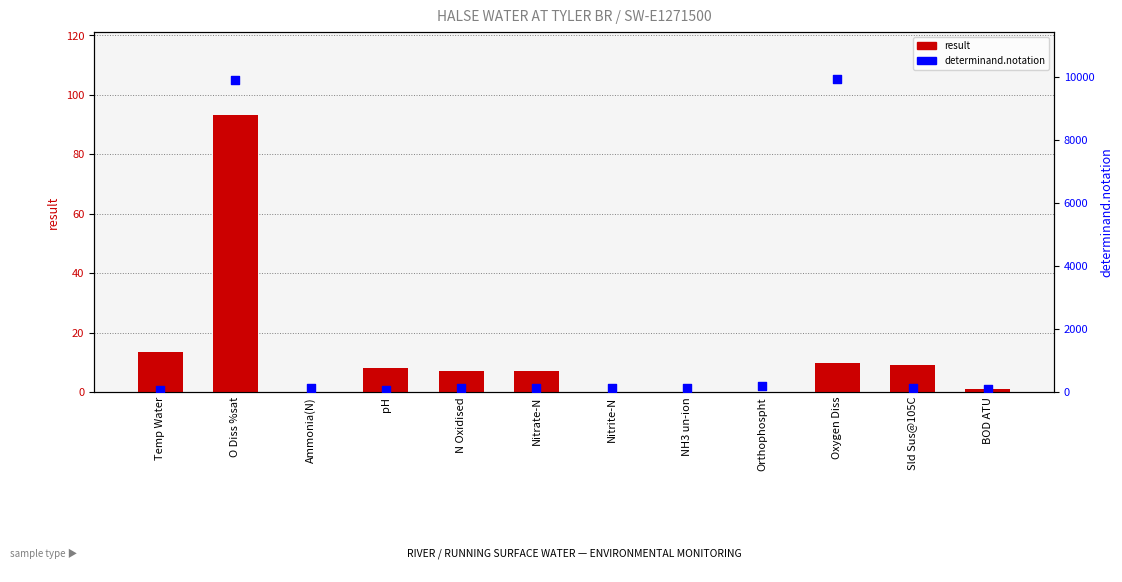

At how many categories does at least one series exceed 4288?

2